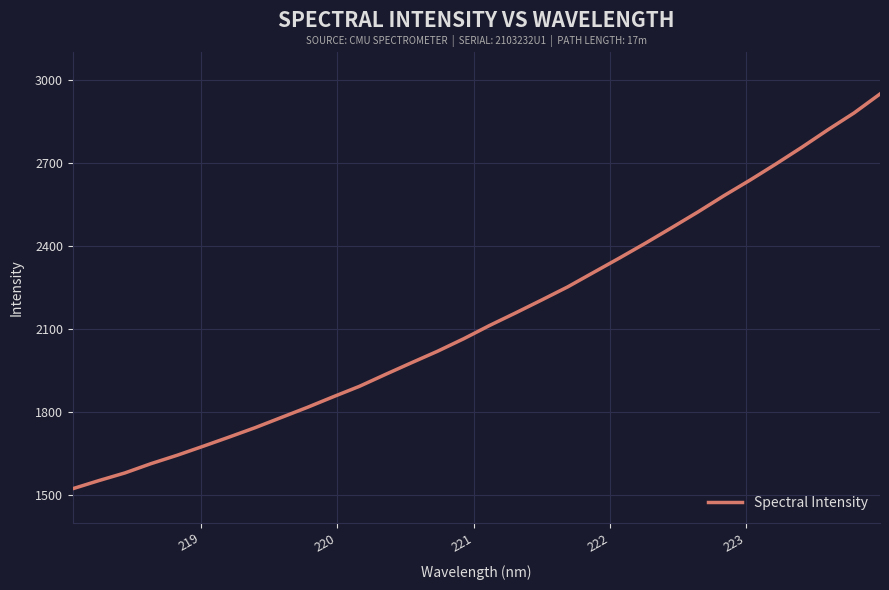

What is the difference between the maximum and minimum values?

1425.7